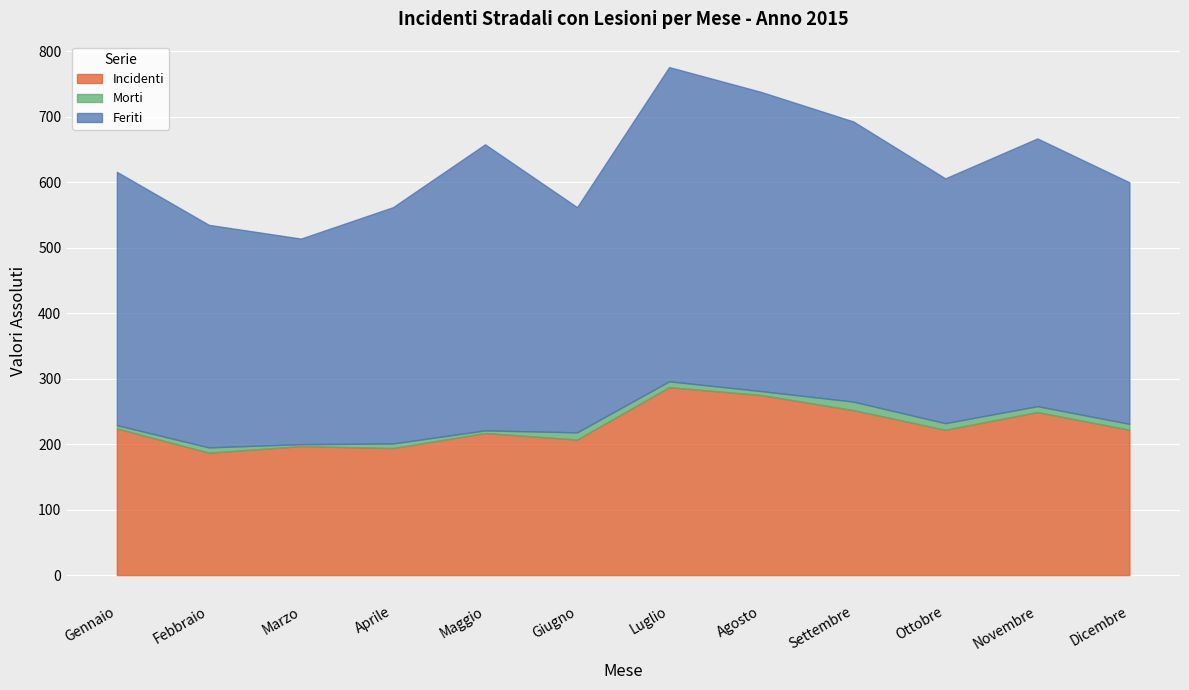

Rank the series by their maximum value, from highest to lowest.

Feriti, Incidenti, Morti